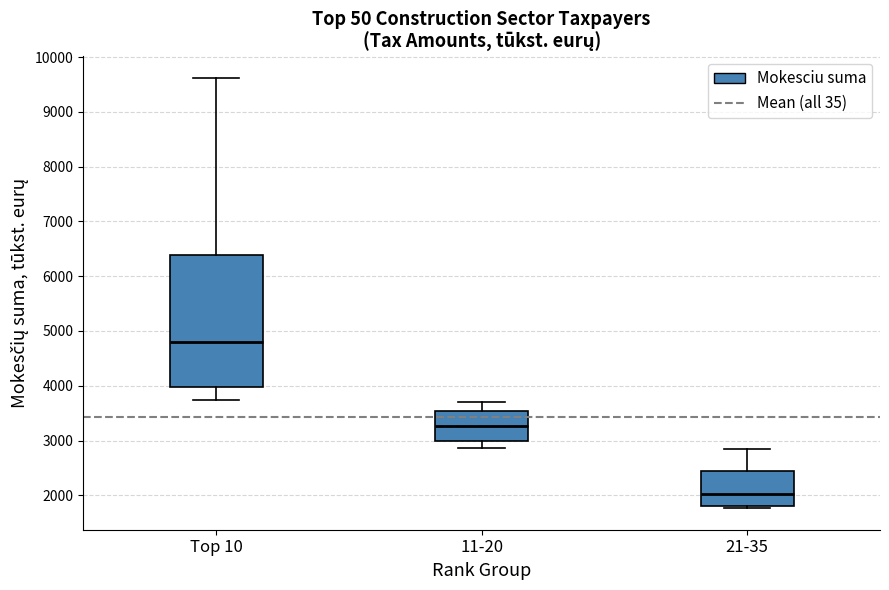

Reading left to right, read every box against the y-axis: the position of its median line, the range the box covers, and the ends of its whiskers. The values are not printed on the chart, so give them approximately, as read against the axis.

Top 10: median 4800, box 4000 to 6400, whiskers 3700 to 9600
11-20: median 3300, box 3000 to 3500, whiskers 2900 to 3700
21-35: median 2000, box 1800 to 2400, whiskers 1800 (just below the box's lower edge) to 2900